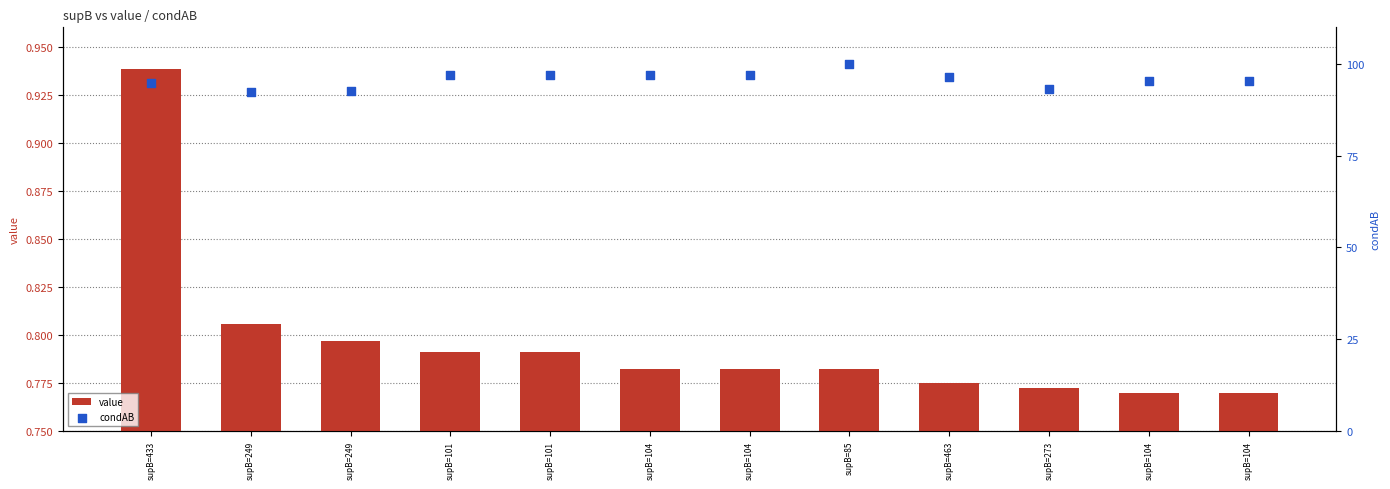

Which series has the largest total across all categories?

condAB